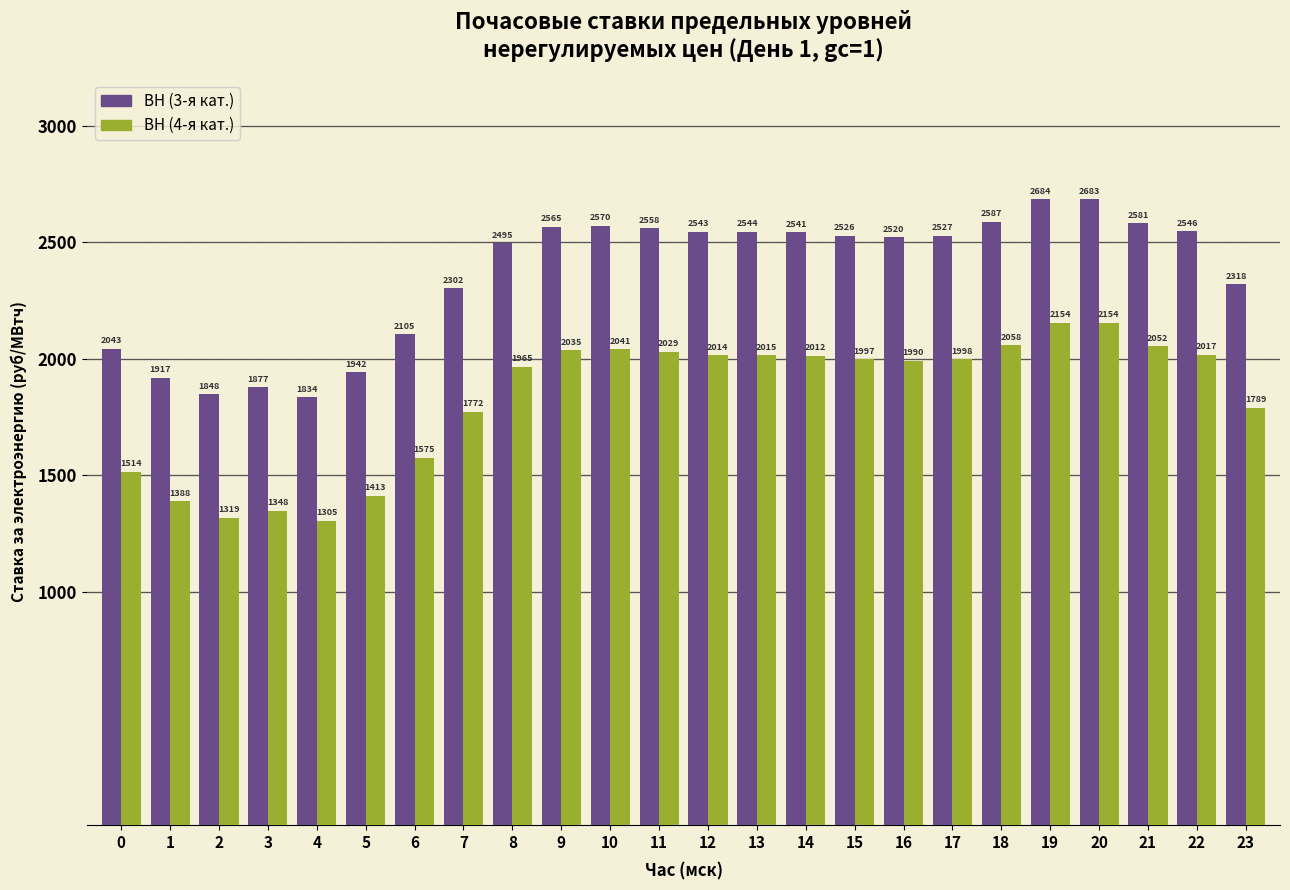

The ВН (3-я кат.) series shows 1120.1 at 6. True or false?

False